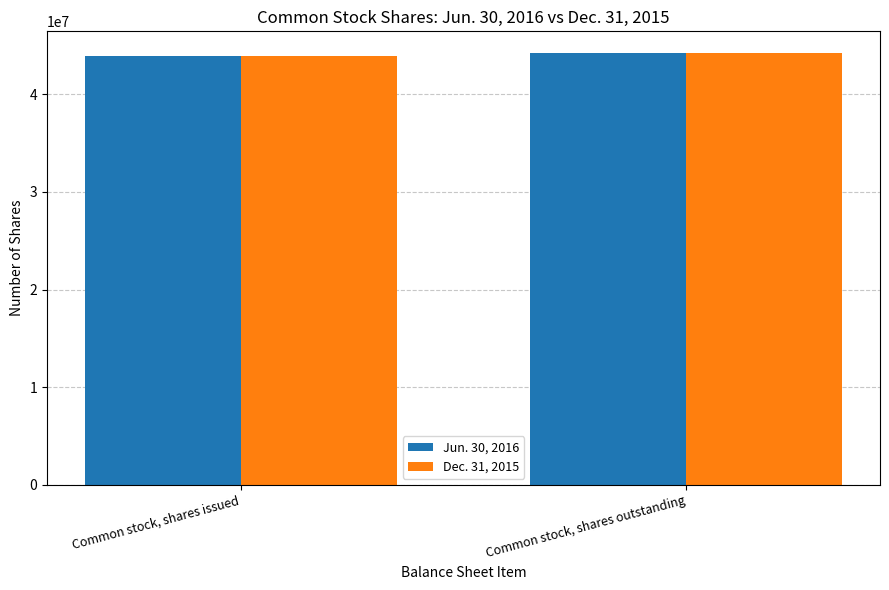

List the labels in order of Dec. 31, 2015 value, largest first.

Common stock, shares outstanding, Common stock, shares issued